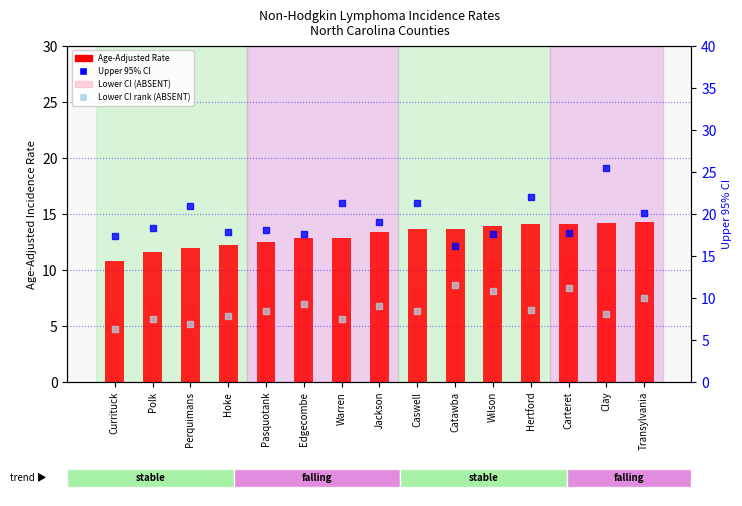

At how many categories does at least one series exceed 18?

9